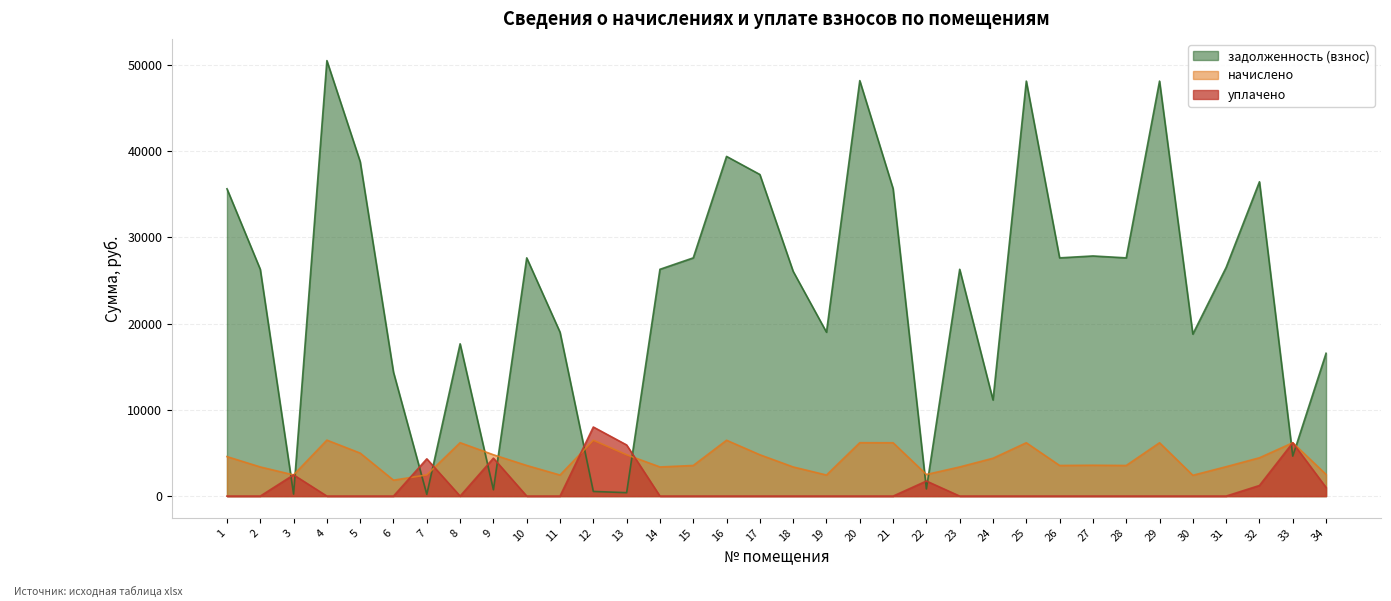

What is the total value across all series at 19?

21453.3